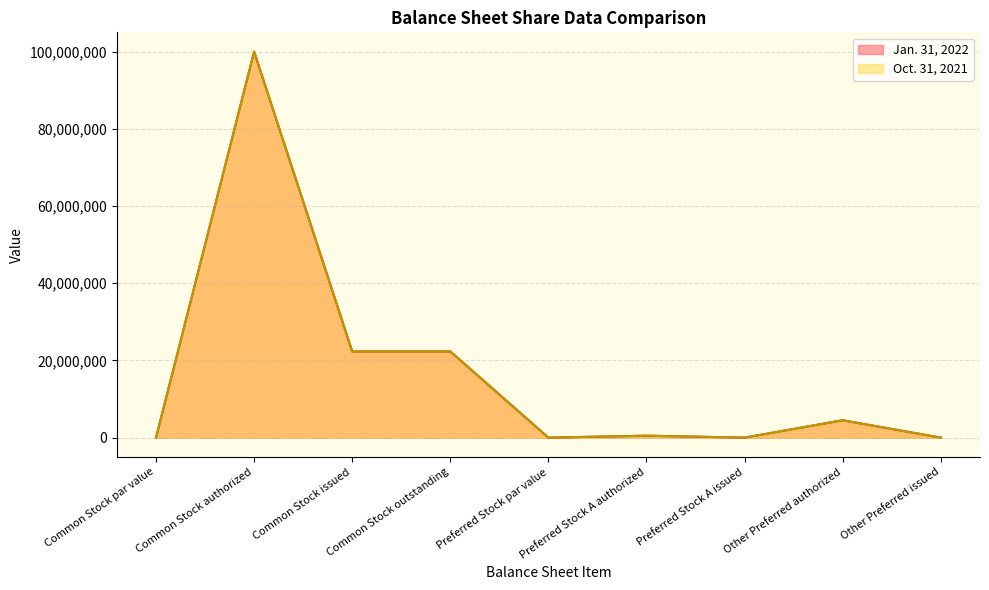

Does the chart have visible grid lines?

Yes